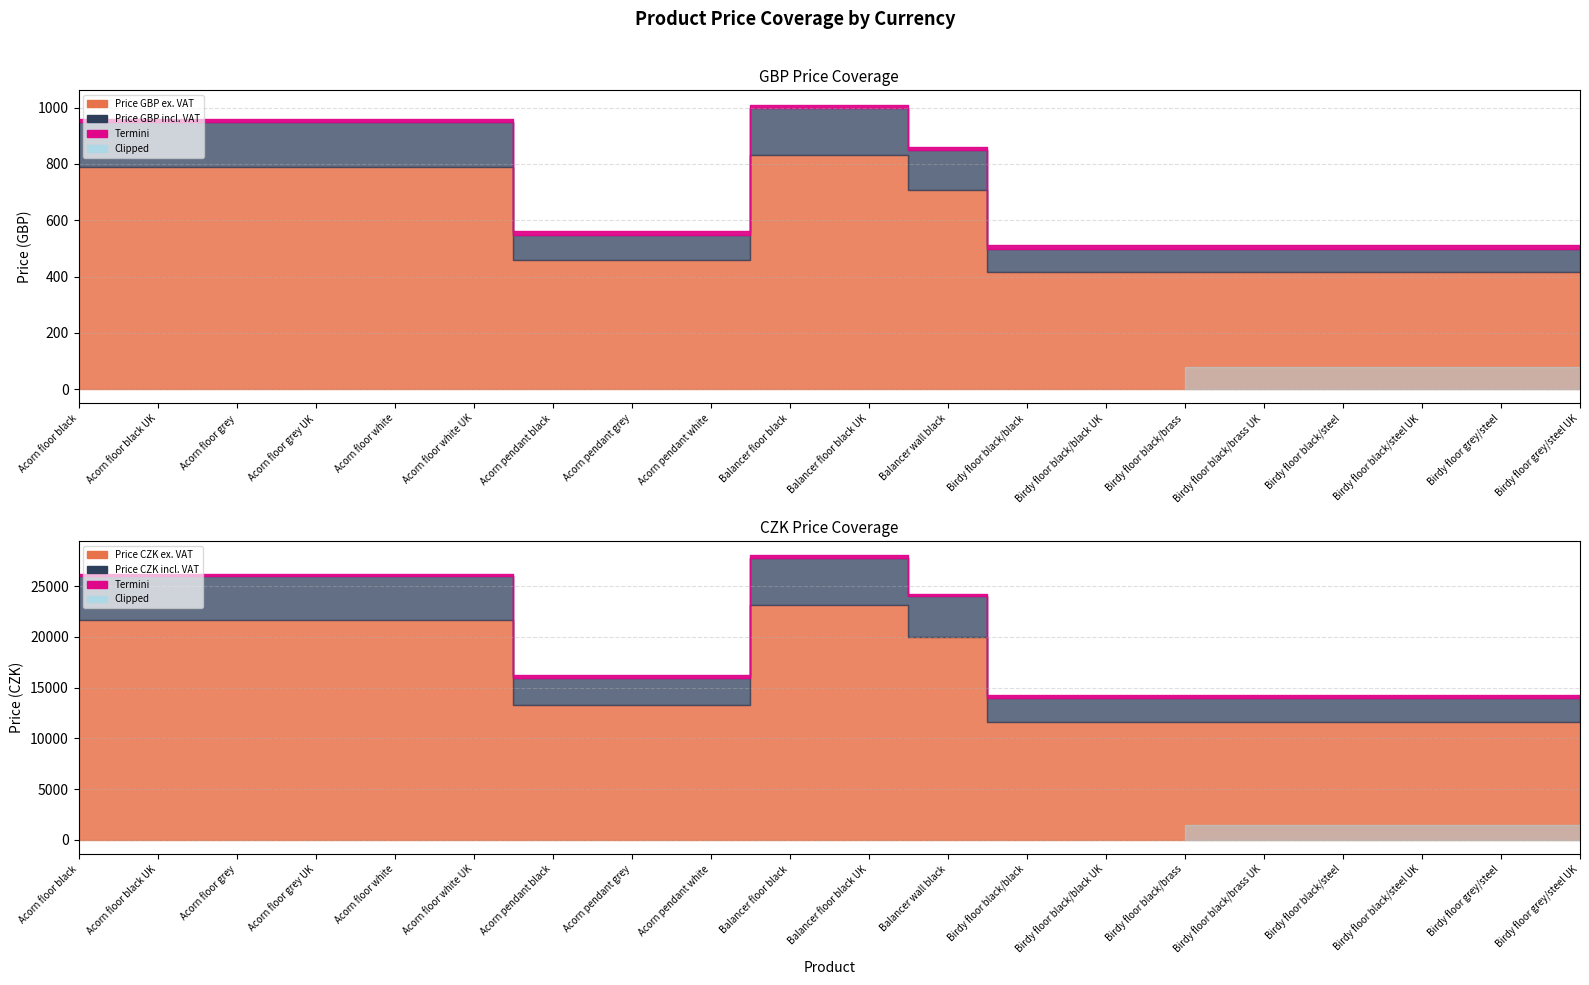

True or false: Price GBP ex. VAT and Price GBP incl. VAT intersect in this chart.

False